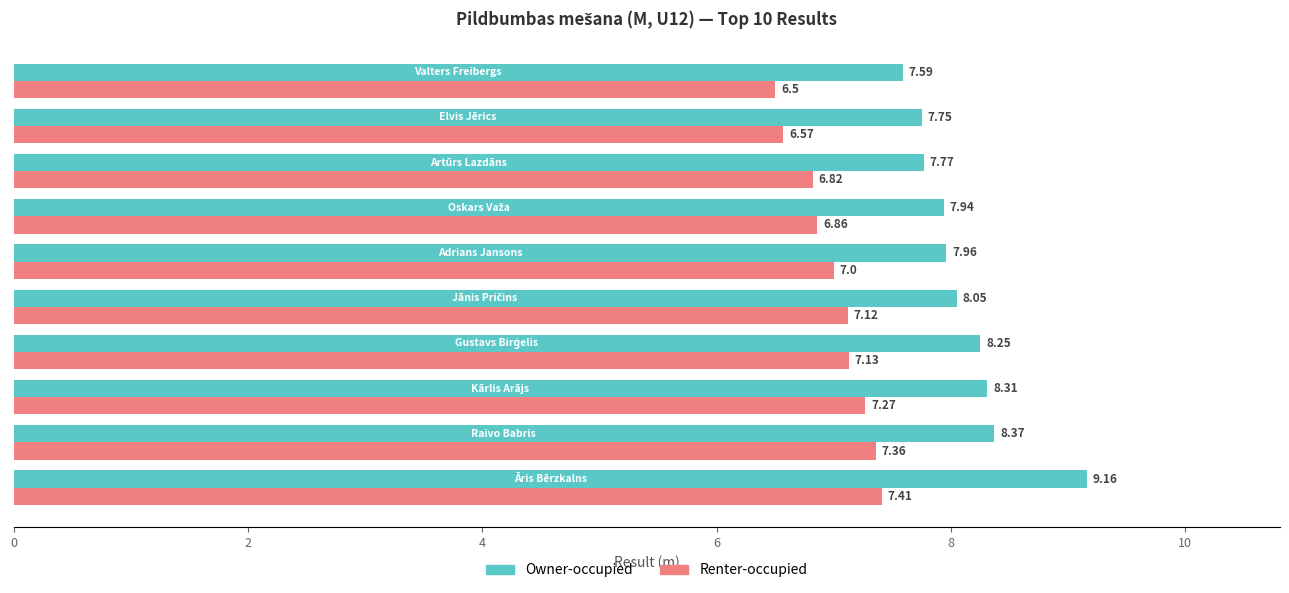

Which series has the largest range (max minus min)?

Owner-occupied